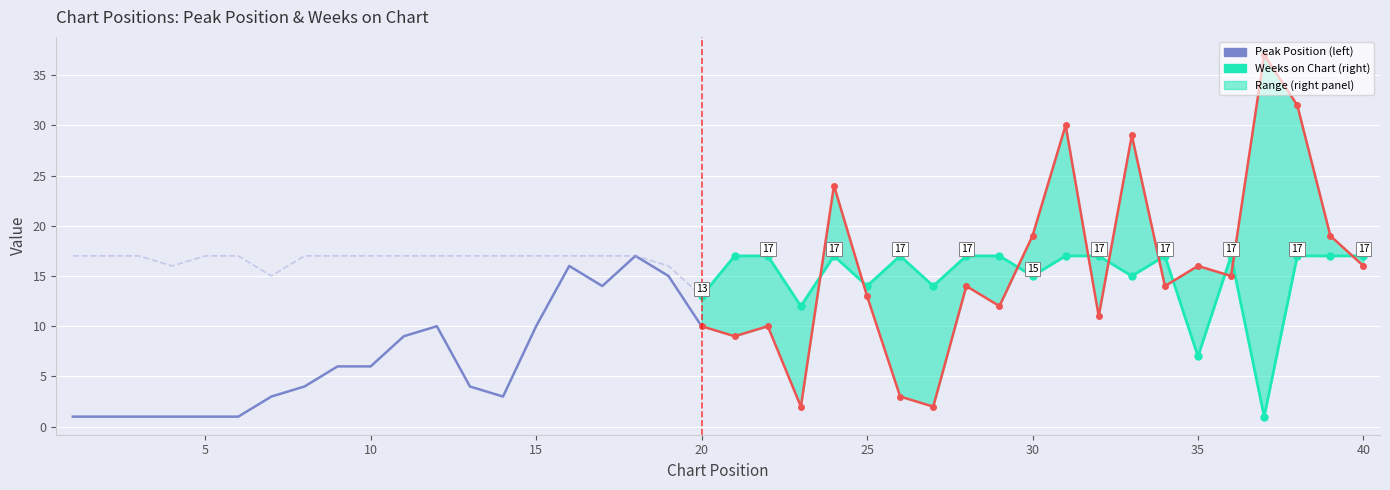

Between 7 and 39, which series saw the biggest shift?

Peak Position